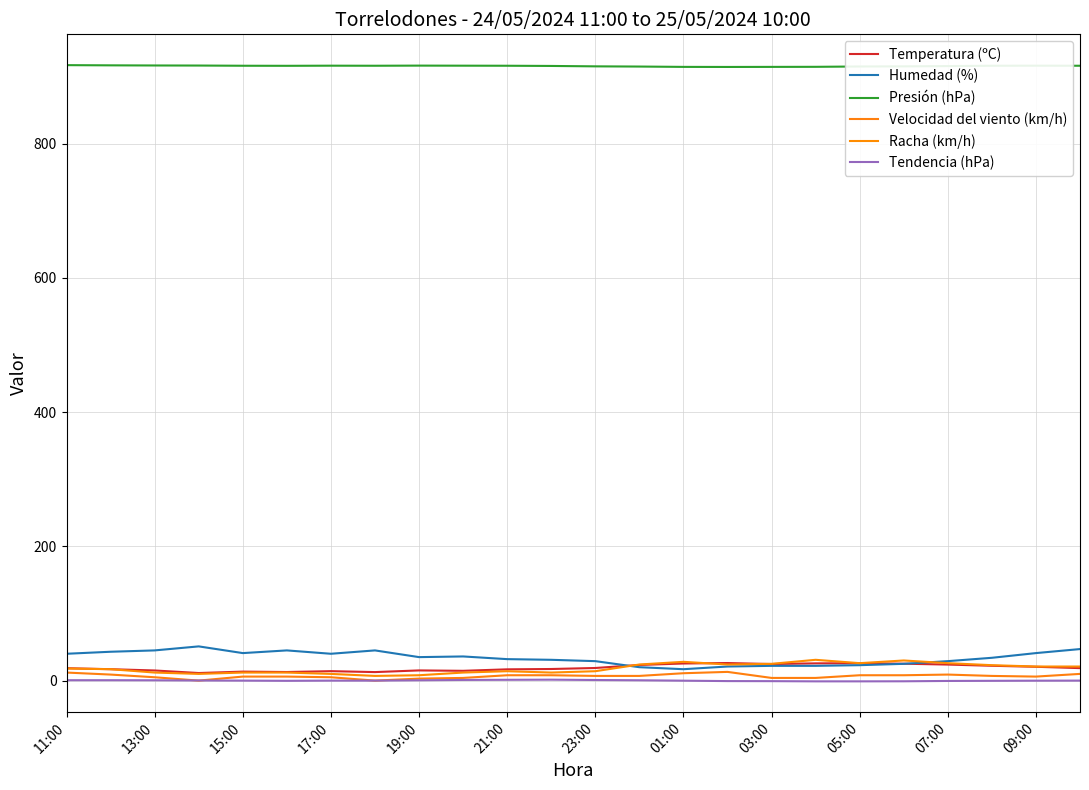

How many lines are shown in the chart?

6